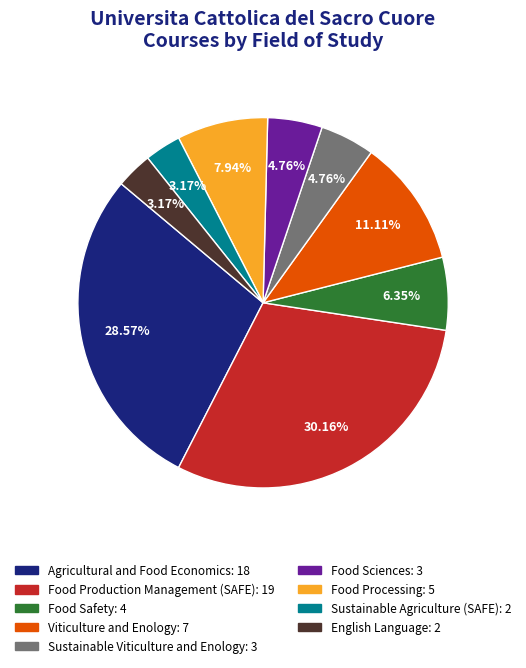

Do Agricultural and Food Economics and Sustainable Viticulture and Enology together represent more than half of the pie?

No